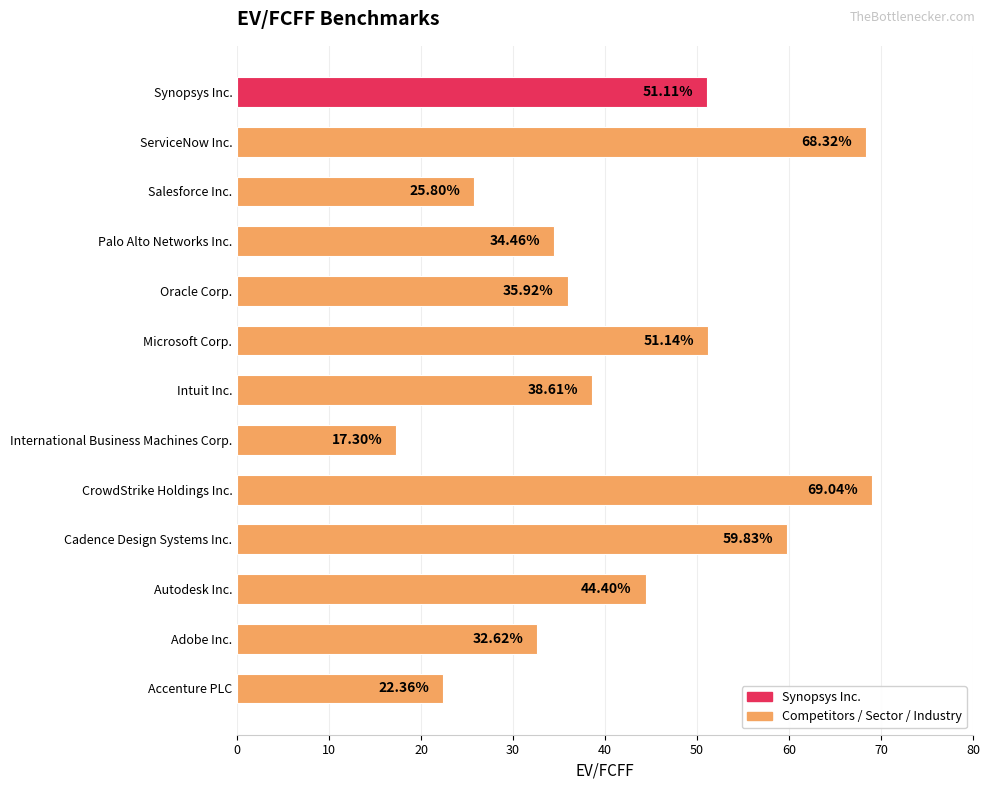

Where is the data nearest to the value 43?

Autodesk Inc.